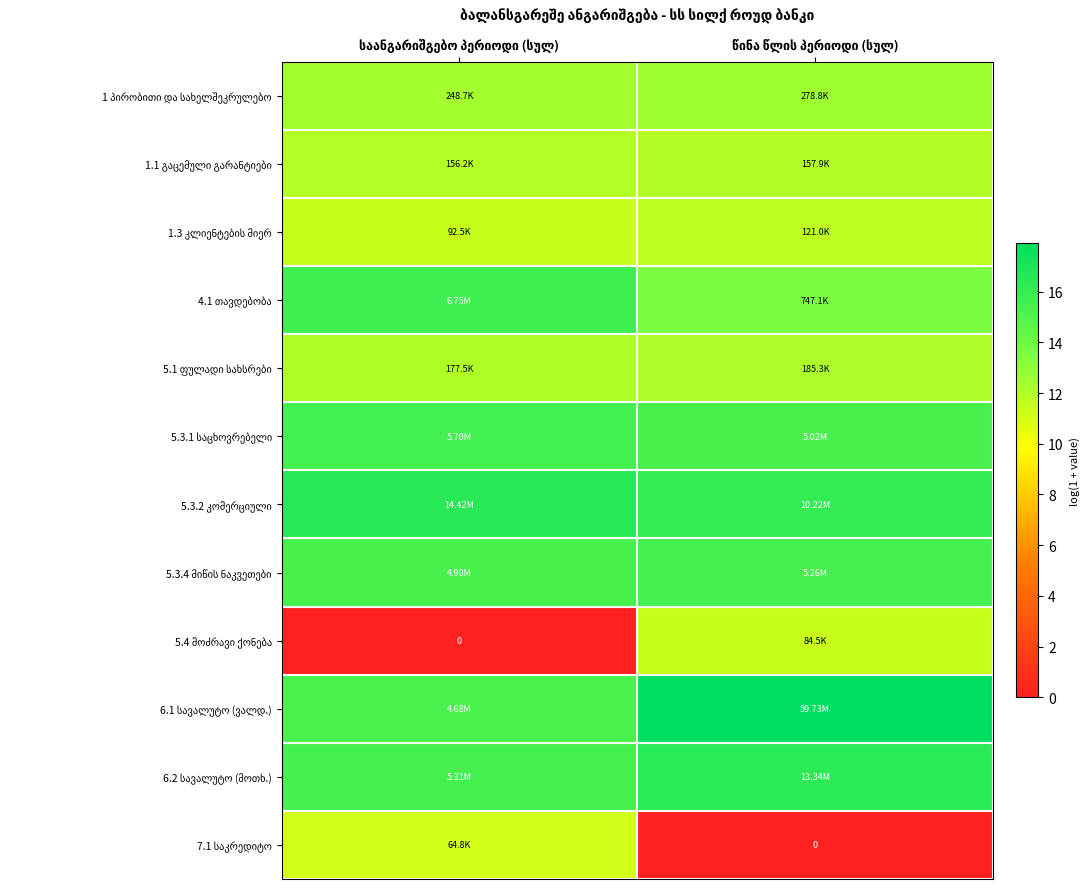

Which series has the largest total across all categories?

6.1 სავალუტო (ვალდ.)